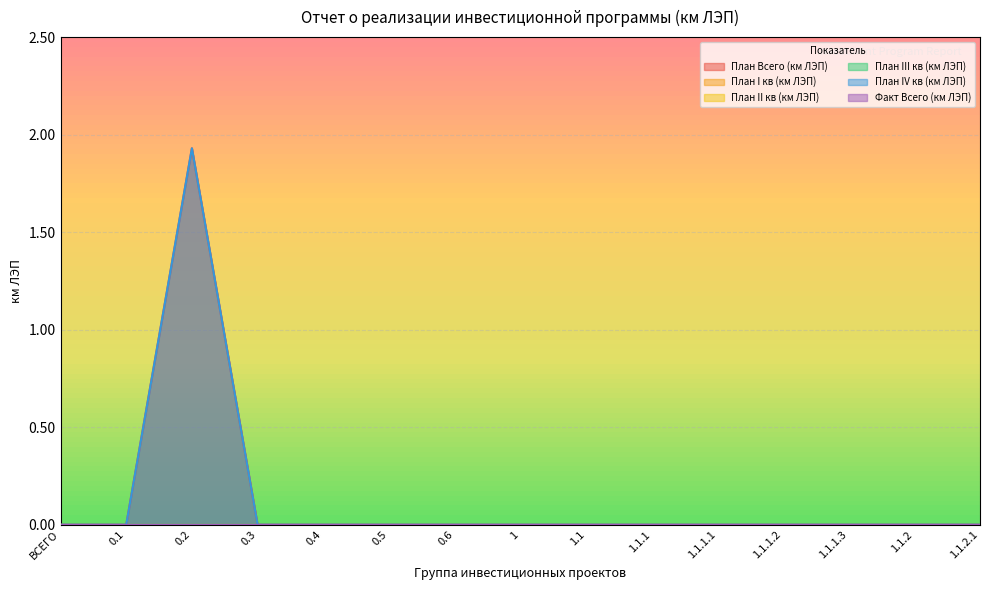

Which series has the largest range (max minus min)?

План Всего (км ЛЭП)